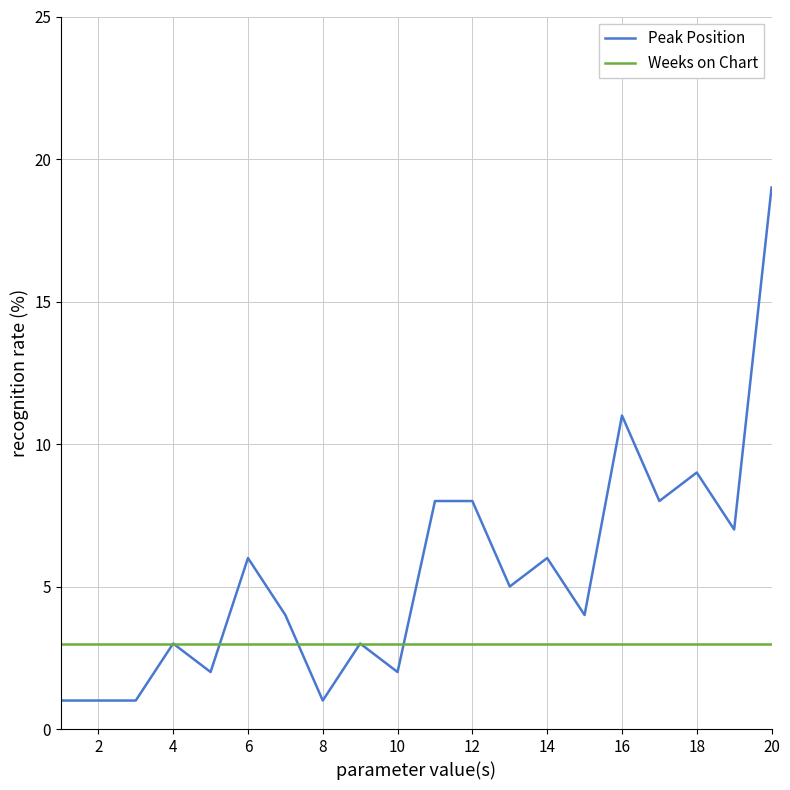

List the series in order of their overall mean, highest first.

Peak Position, Weeks on Chart